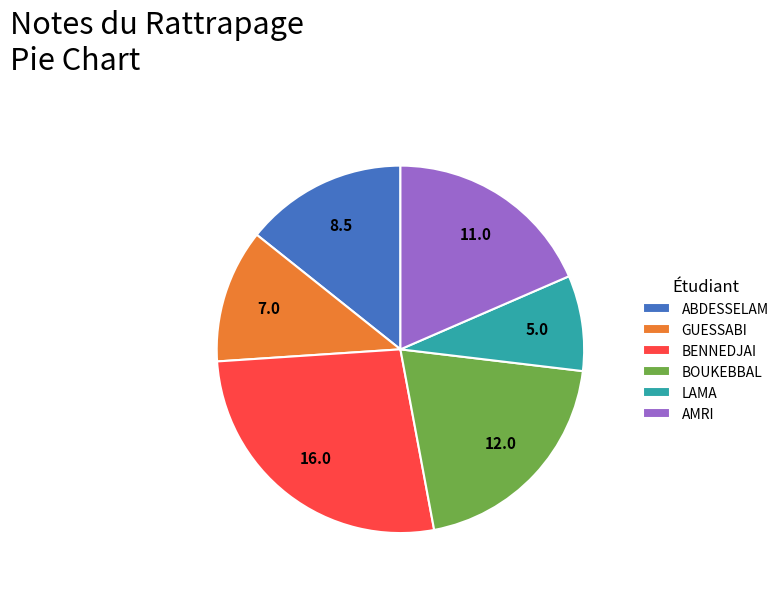

What is the ratio of the value at AMRI to the value at BENNEDJAI?

0.7